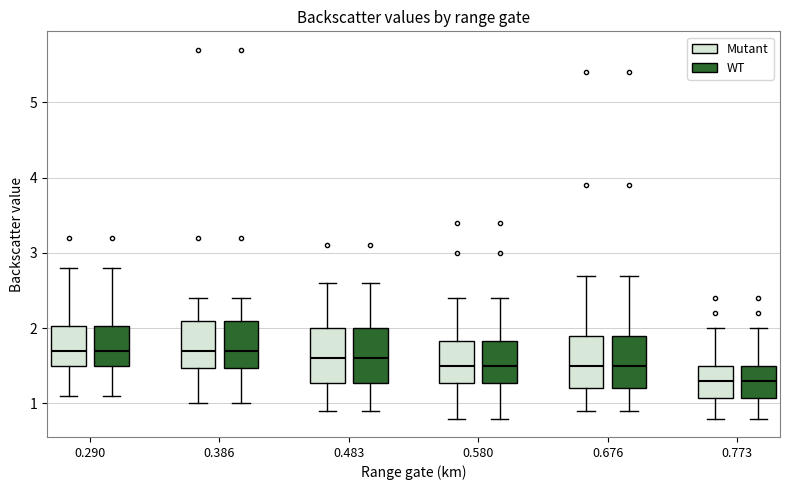

Reading left to right, read every box against the y-axis: the position of its median line, the range the box covers, and the ends of its whiskers. The values are not printed on the chart, so give them approximately, as read against the axis.

0.290 (Mutant): median 1.7, box 1.5 to 2.0, whiskers 1.1 to 2.8
0.290 (WT): median 1.7, box 1.5 to 2.0, whiskers 1.1 to 2.8
0.386 (Mutant): median 1.7, box 1.5 to 2.1, whiskers 1.0 to 2.4
0.386 (WT): median 1.7, box 1.5 to 2.1, whiskers 1.0 to 2.4
0.483 (Mutant): median 1.6, box 1.3 to 2.0, whiskers 0.9 to 2.6
0.483 (WT): median 1.6, box 1.3 to 2.0, whiskers 0.9 to 2.6
0.580 (Mutant): median 1.5, box 1.3 to 1.8, whiskers 0.8 to 2.4
0.580 (WT): median 1.5, box 1.3 to 1.8, whiskers 0.8 to 2.4
0.676 (Mutant): median 1.5, box 1.2 to 1.9, whiskers 0.9 to 2.7
0.676 (WT): median 1.5, box 1.2 to 1.9, whiskers 0.9 to 2.7
0.773 (Mutant): median 1.3, box 1.1 to 1.5, whiskers 0.8 to 2.0
0.773 (WT): median 1.3, box 1.1 to 1.5, whiskers 0.8 to 2.0